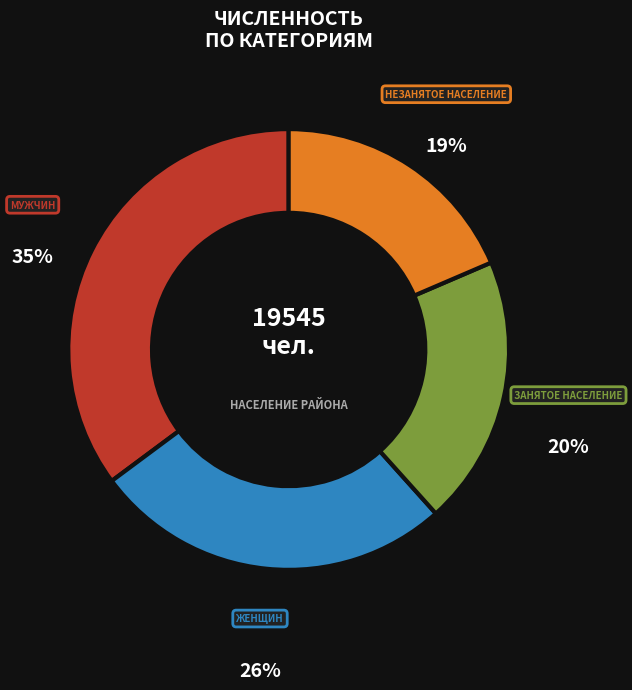

Is there any slice that represents more than half of the pie?

No